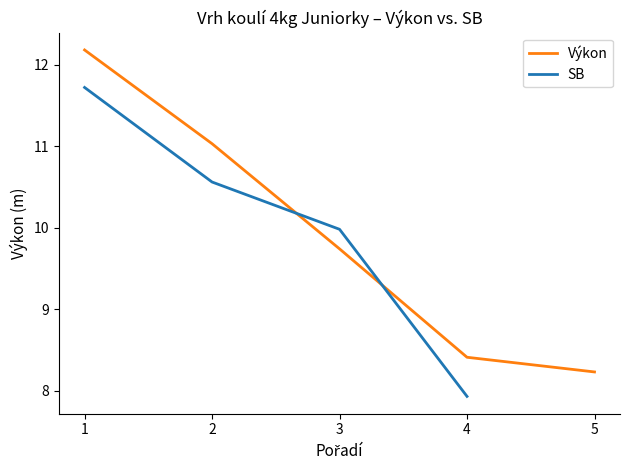

How many values exceed 9?

3